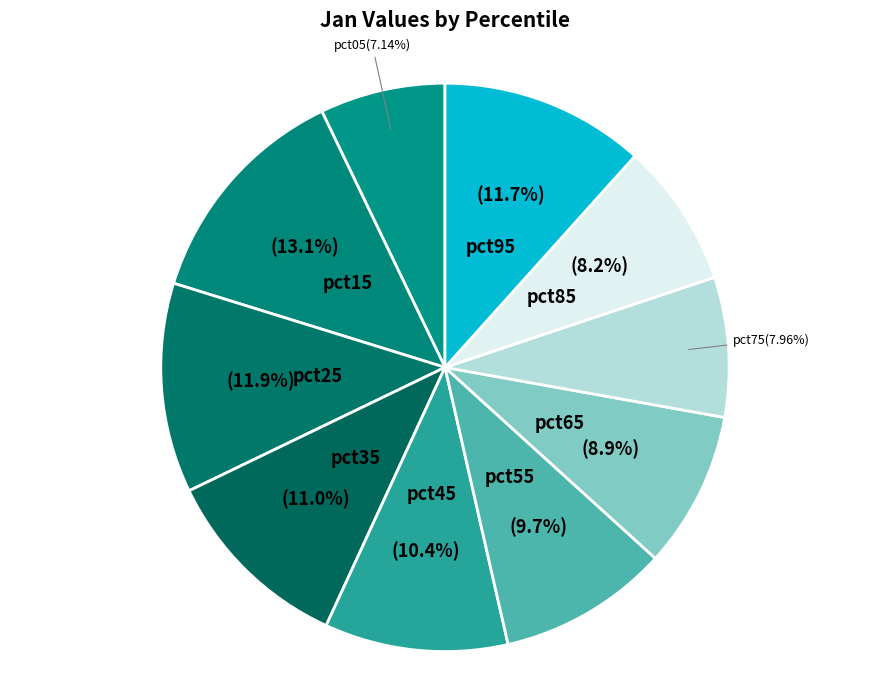

What is the largest slice in the pie chart?

pct15